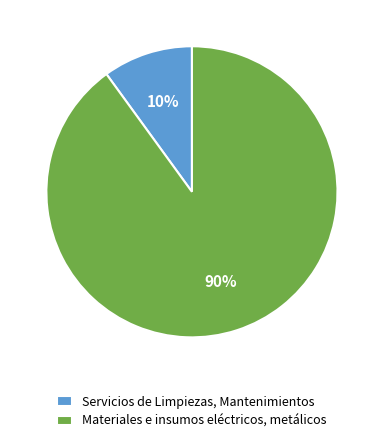

Does any single category account for the majority?

Yes